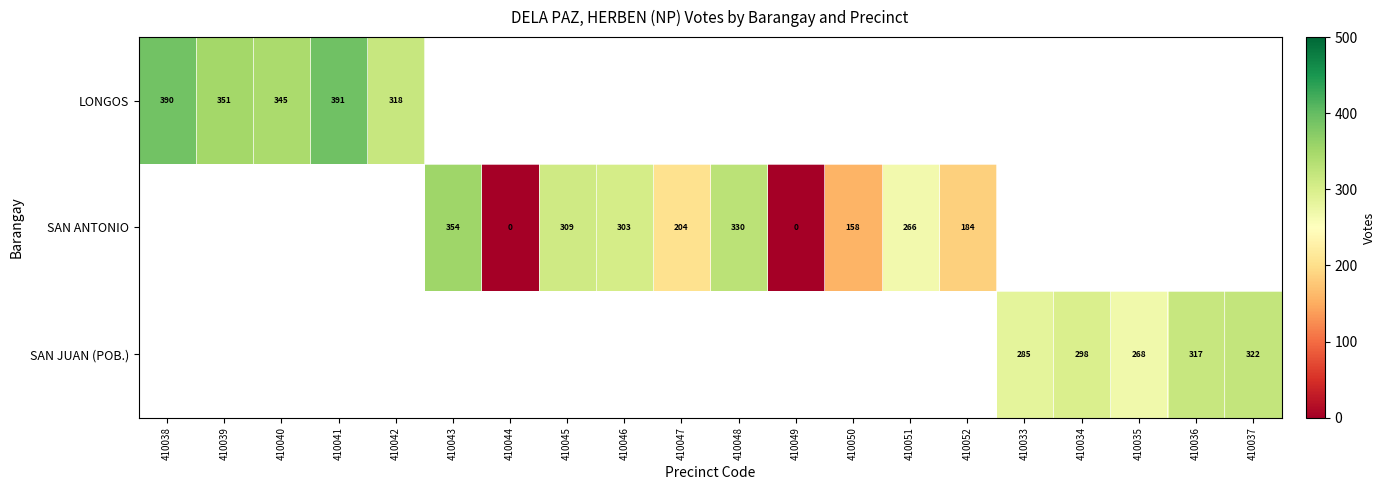

True or false: LONGOS has a value of 482 at 410039.

False